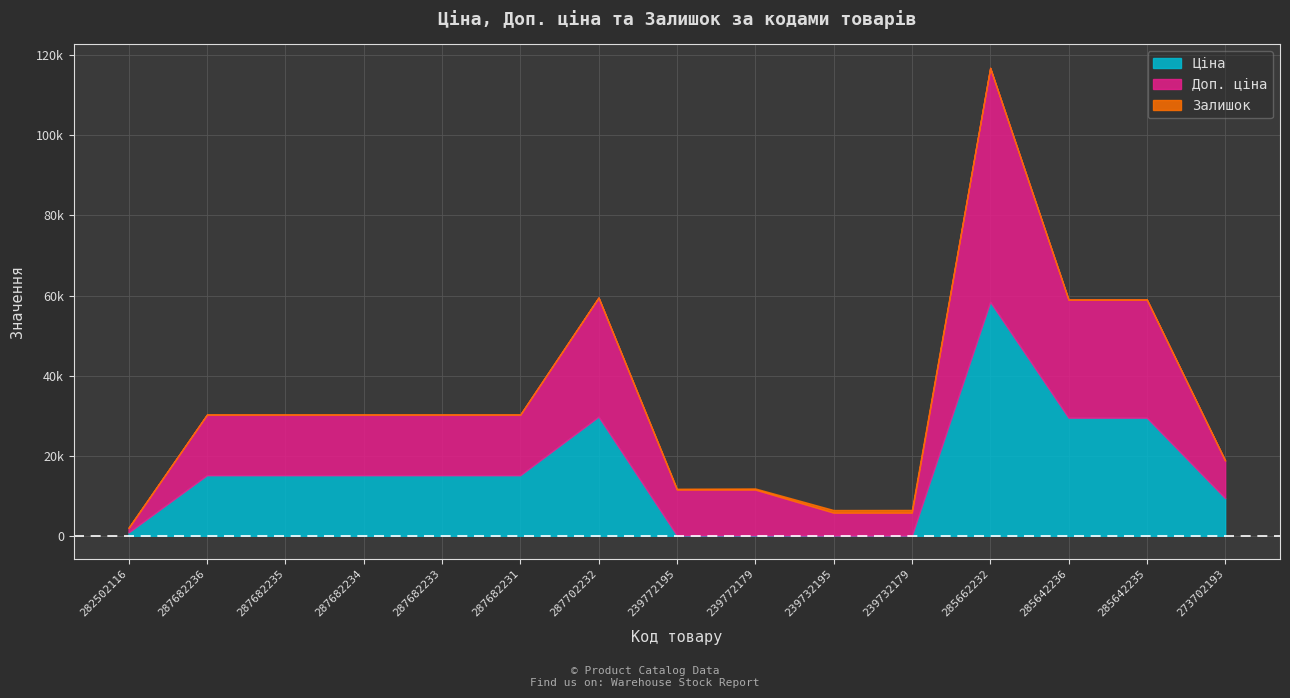

Rank the categories by Ціна value from highest to lowest.

285662232, 287702232, 285642236, 285642235, 287682236, 287682235, 287682234, 287682233, 287682231, 273702193, 282502116, 239772195, 239772179, 239732195, 239732179